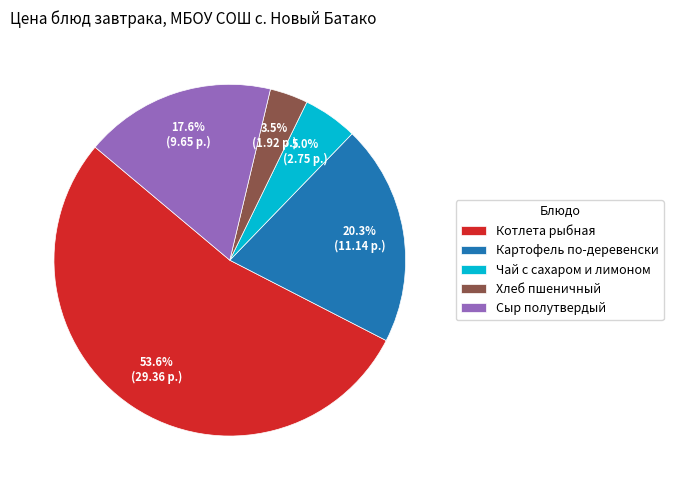

Which slice is the largest?

Котлета рыбная